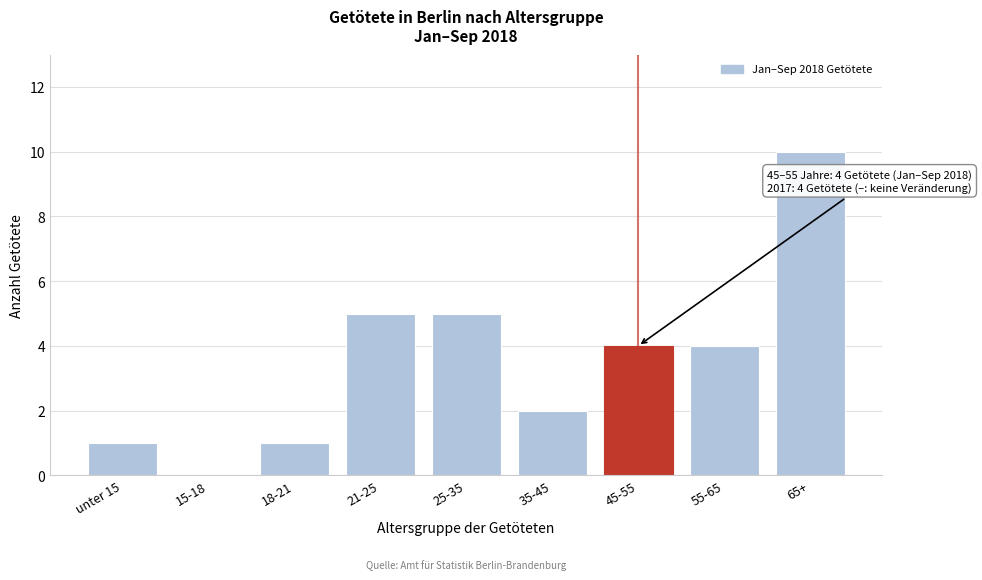

Reading right to left, what are all the values shown in this chart?

65+=10	55-65=4	45-55=4	35-45=2	25-35=5	21-25=5	18-21=1	15-18=0	unter 15=1